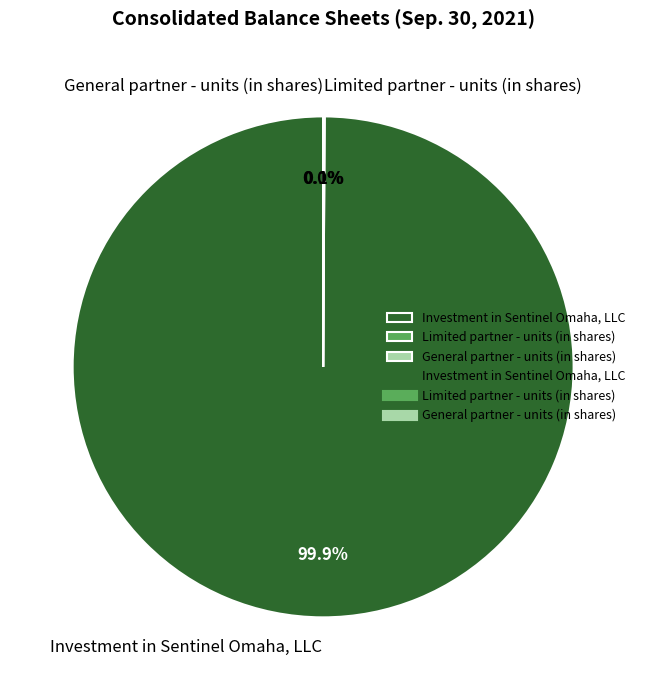

Is there a majority slice in this chart?

Yes